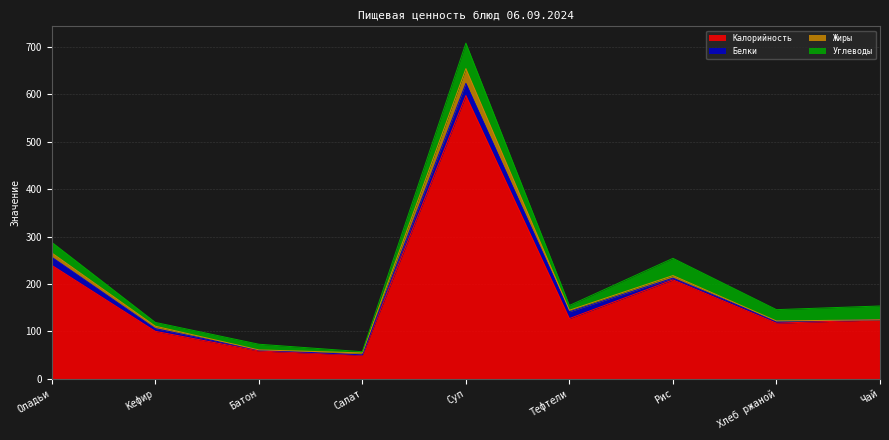

Rank the series by their maximum value, from lowest to highest.

Белки, Жиры, Углеводы, Калорийность